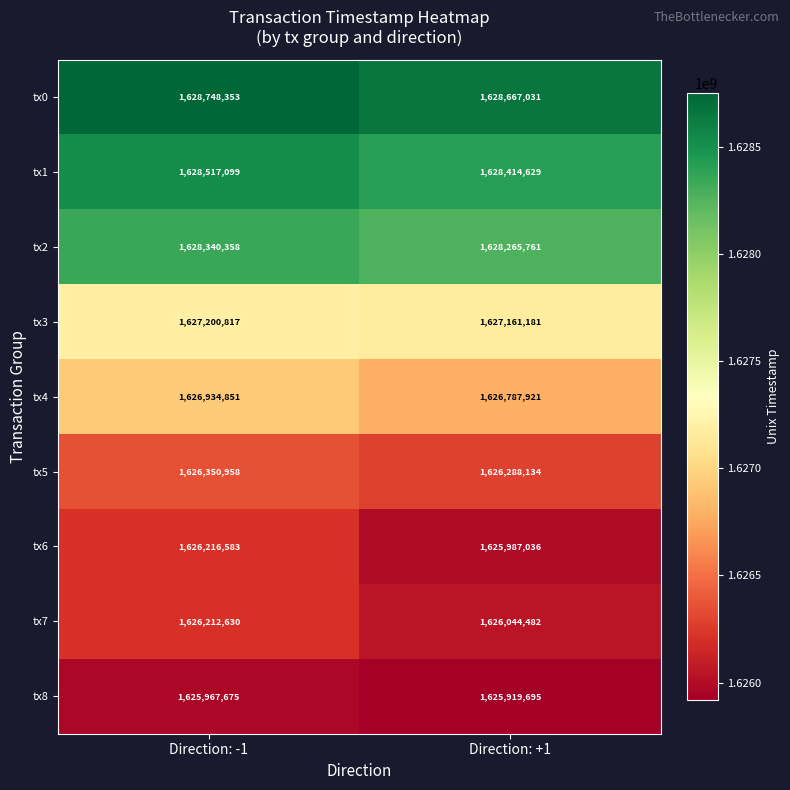

Read the tx7 value at Direction: -1.

1626212630